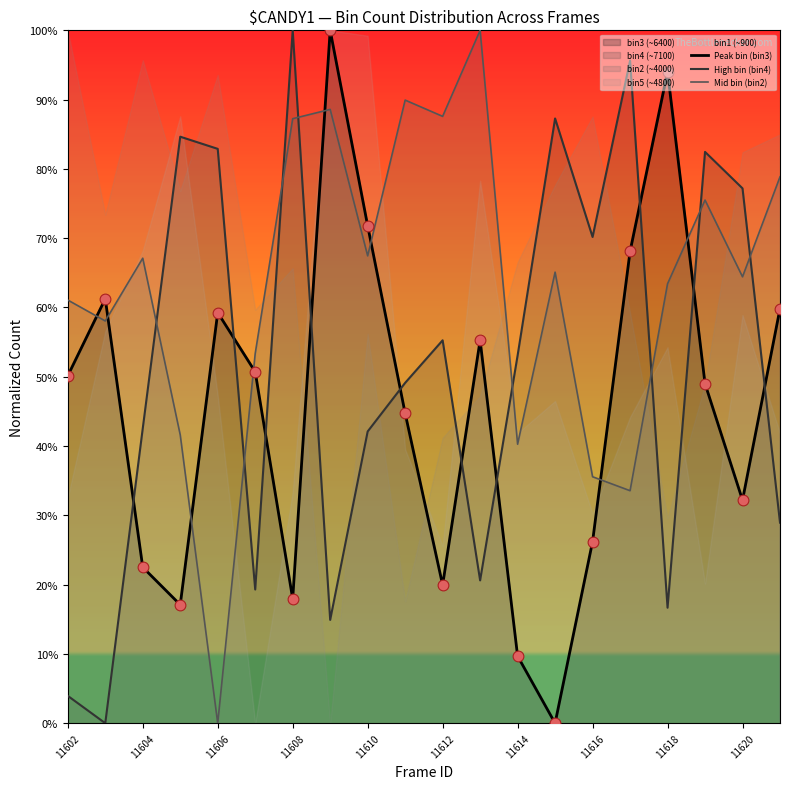

Which series has the largest total across all categories?

Mid bin (bin2)